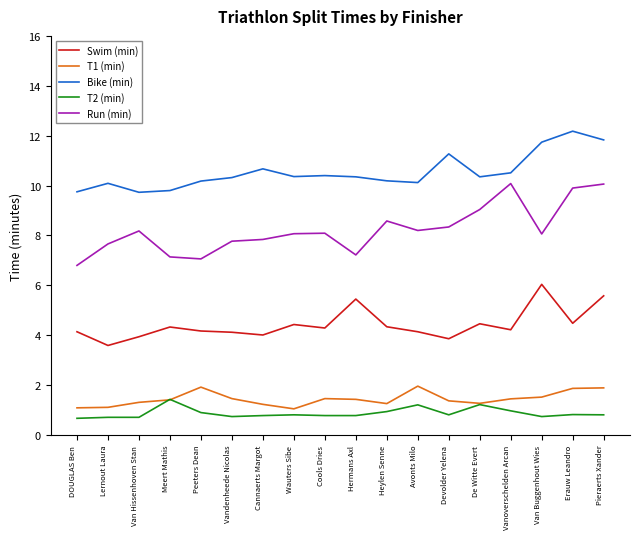

Which series has the largest total across all categories?

Bike (min)